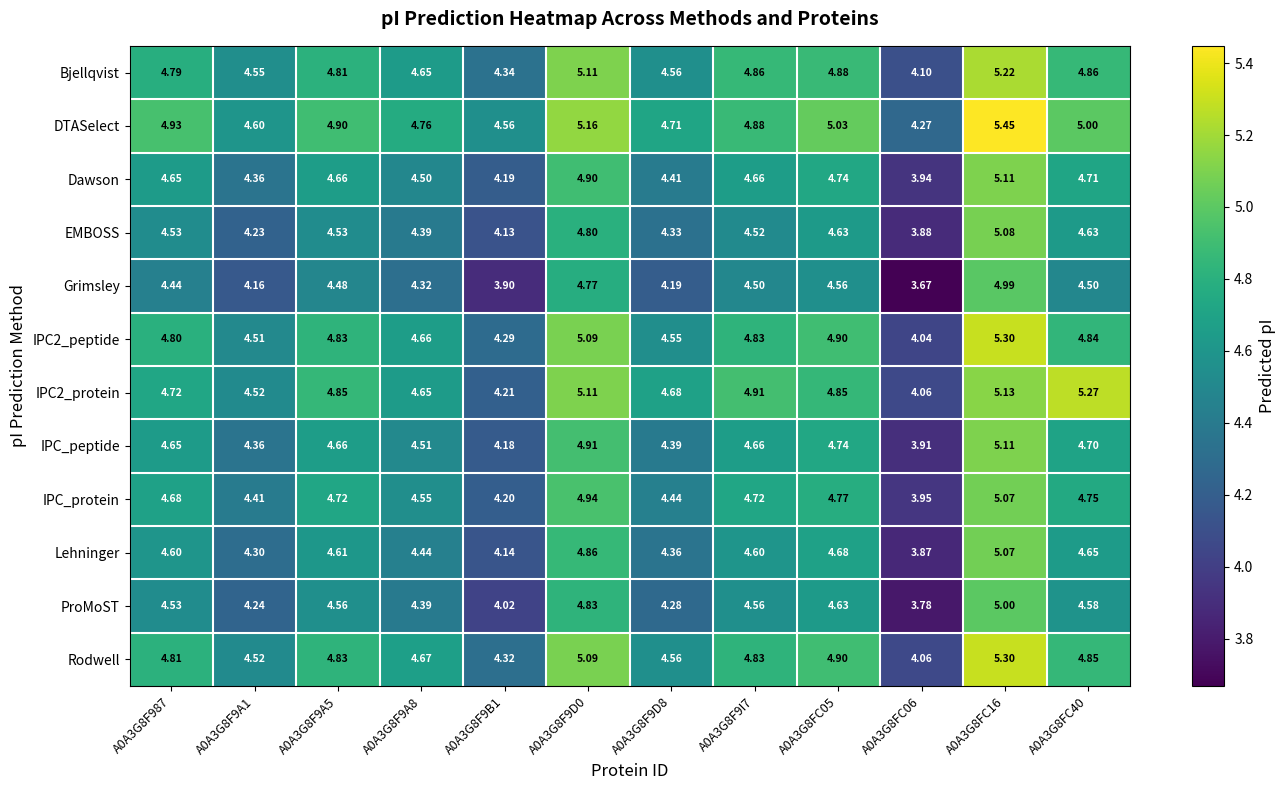

Which series has the largest total across all categories?

DTASelect